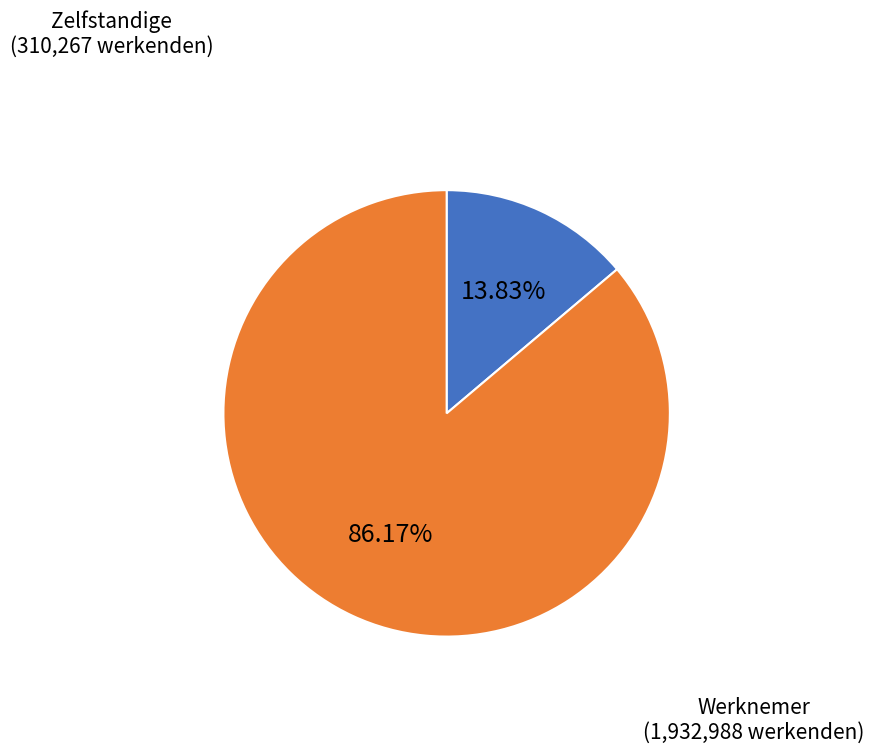

To the nearest percent, what is the difference between the largest and smallest slice percentages?

72%